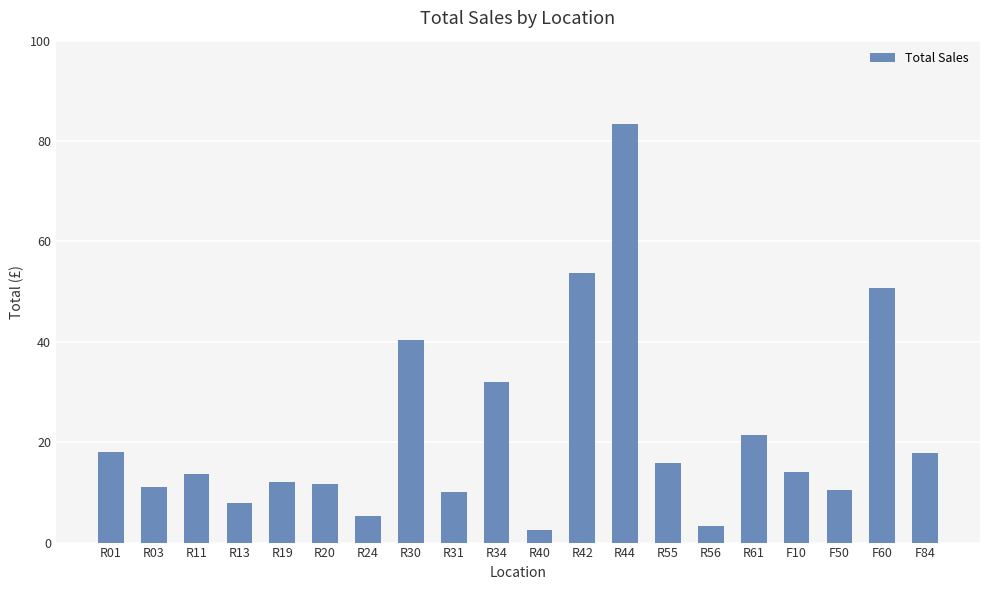

The chart shows a value of 7.8 at R13. True or false?

True